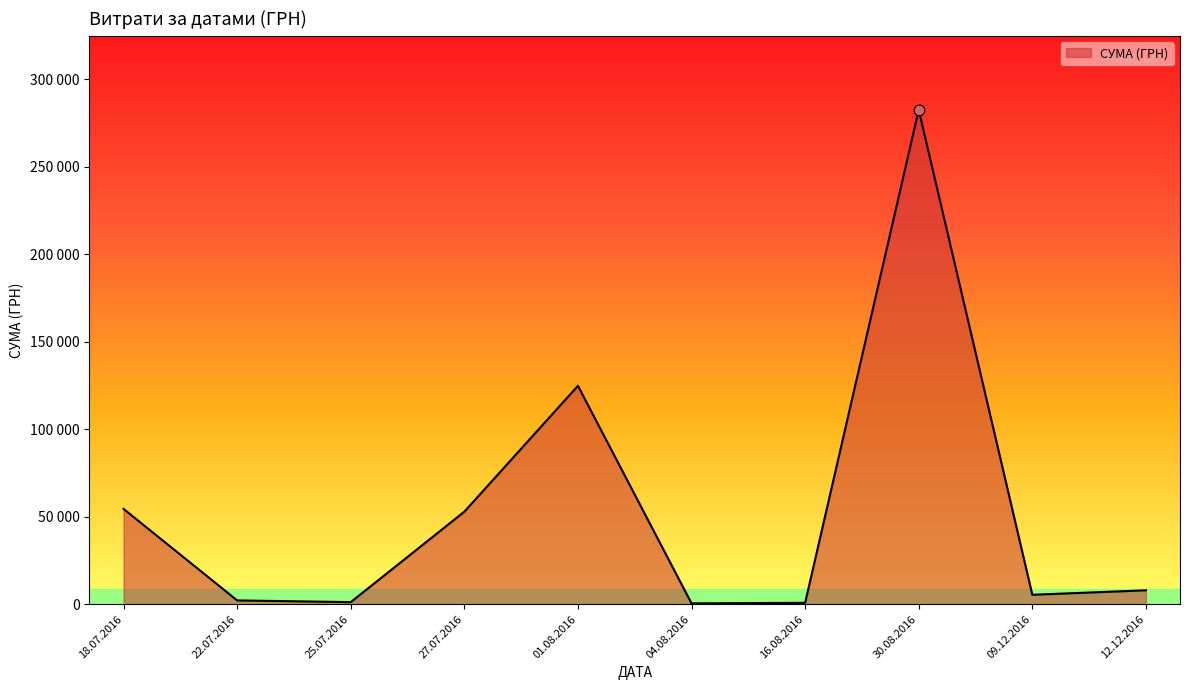

Does the chart have visible grid lines?

No